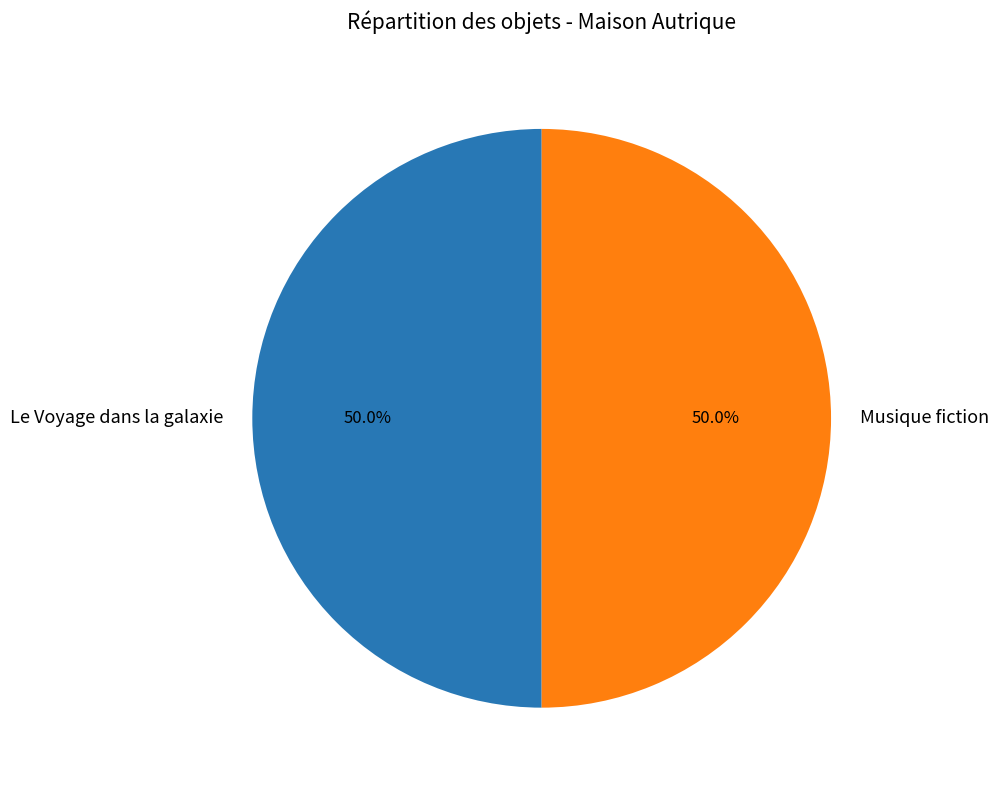

Combined, what portion of the pie is Le Voyage dans la galaxie and Musique fiction?

100.0%